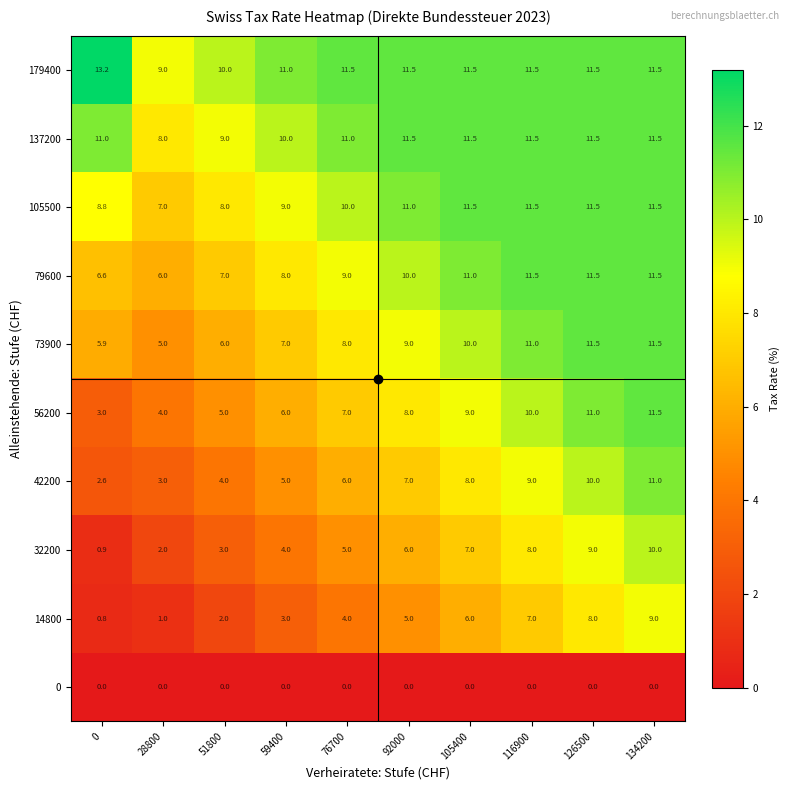

Which series has the largest total across all categories?

179400